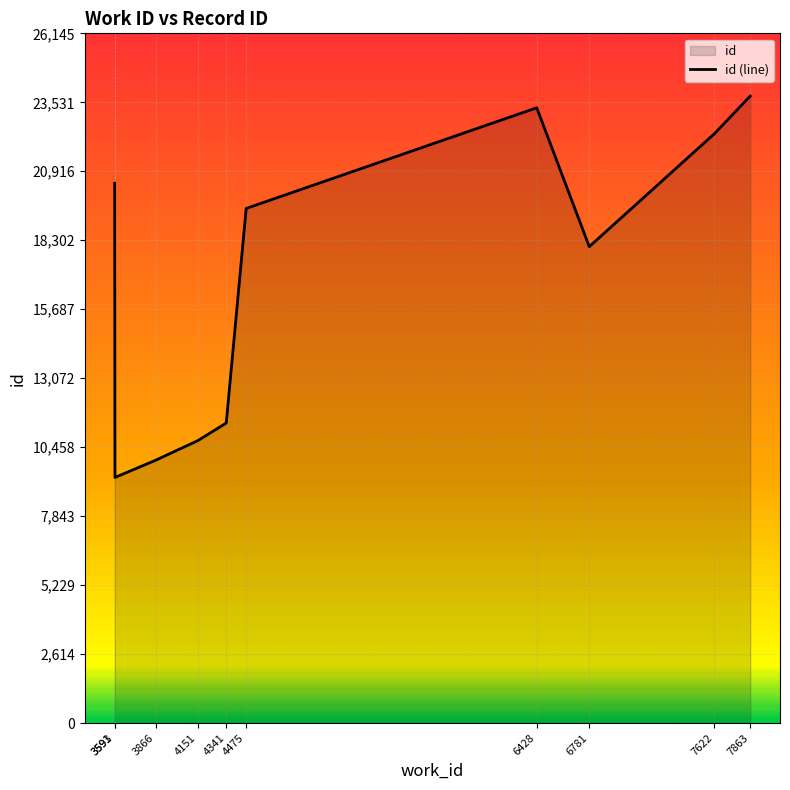

Rank the categories by value from lowest to highest.

3593, 3866, 4151, 4341, 6781, 4475, 3591, 7622, 6428, 7863